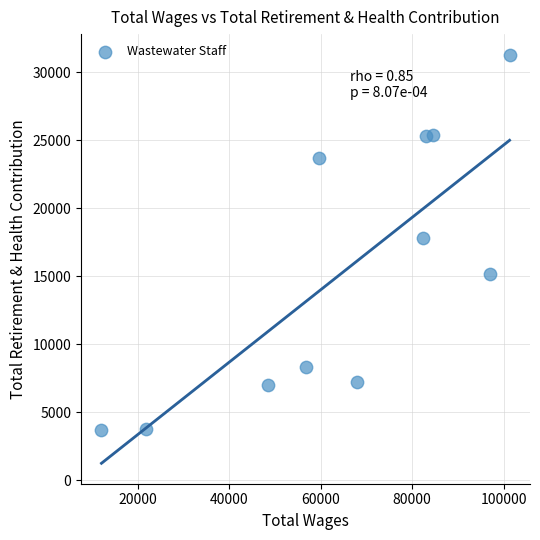

What is the average Y value?

15325